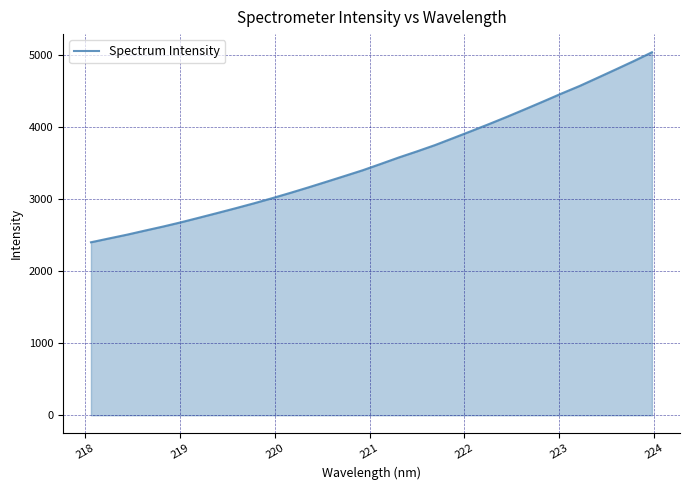

Reading right to left, list all the values displayed in this chart.

5031.6	4910.5	4794.0	4679.0	4564.8	4460.1	4351.3	4244.5	4139.3	4037.6	3938.7	3841.5	3744.9	3657.4	3573.4	3483.9	3395.8	3316.0	3236.8	3158.4	3082.2	3008.7	2938.1	2870.7	2805.1	2740.7	2676.8	2617.0	2561.0	2503.8	2451.3	2398.0